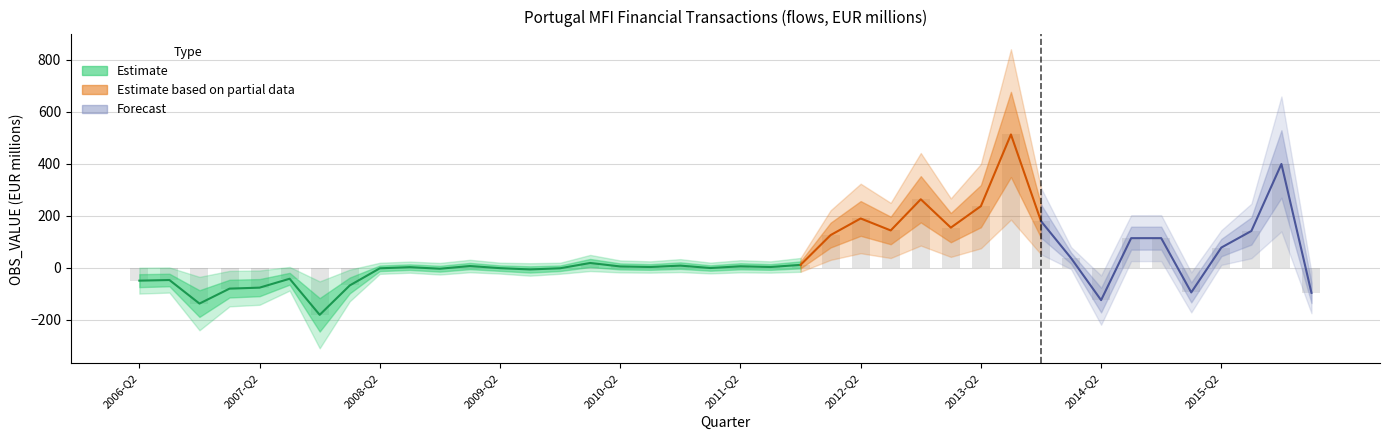

Which label corresponds to the largest value in the chart?

2013-Q3